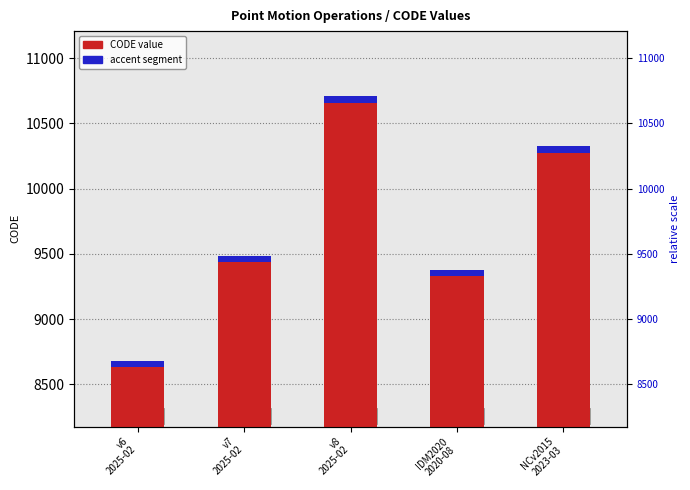

What is the difference between the accent (top segment) values at IDM2020
2020-08 and v6
2025-02?

3.5